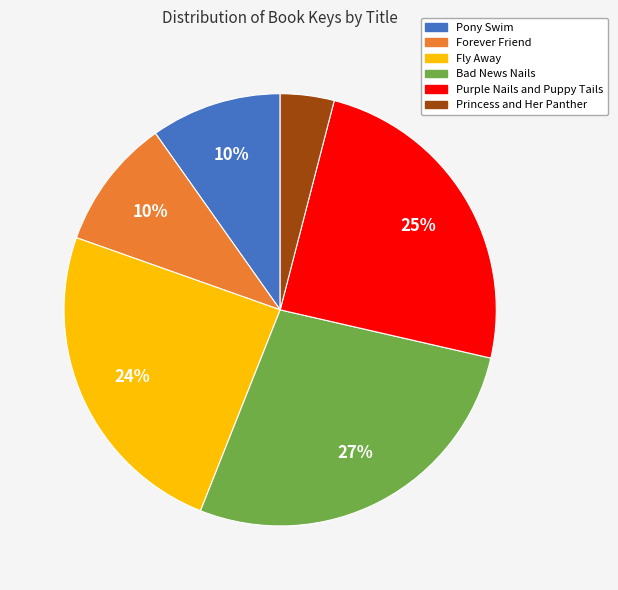

Which category has the biggest portion of the pie?

Bad News Nails